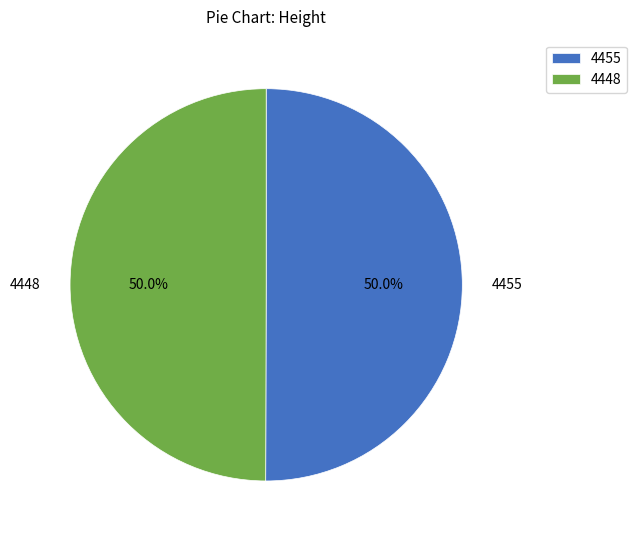

What is the ratio of the value at 4455 to the value at 4448?

1.0